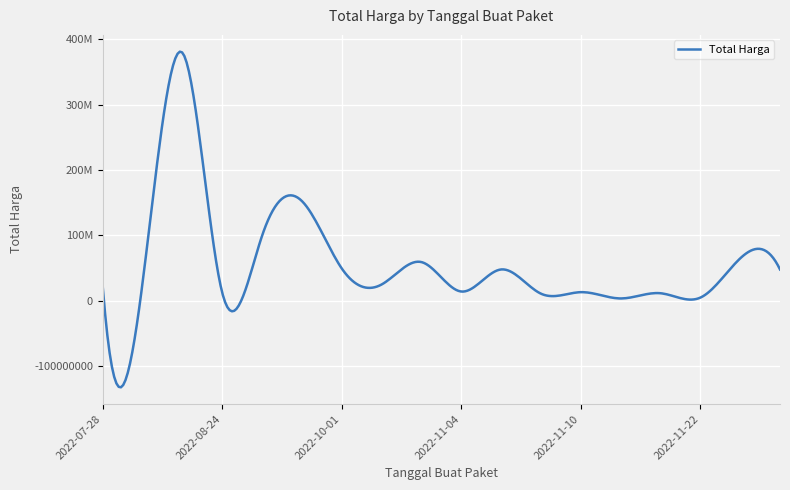

What is the difference between the second highest and minimum values?

148652000